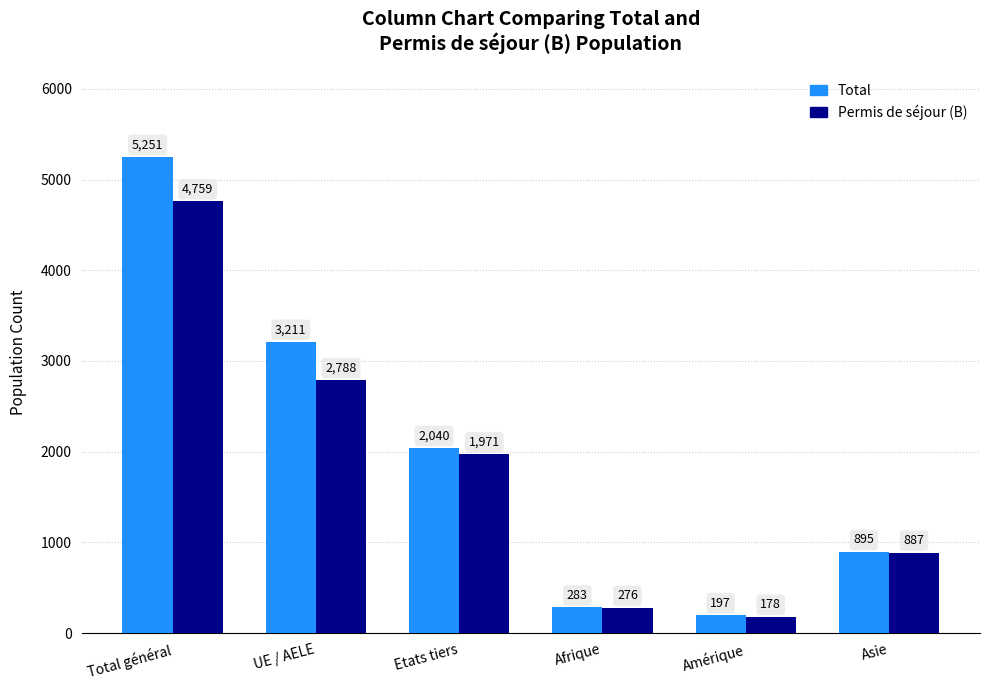

Rank the categories by Permis de séjour (B) value from highest to lowest.

Total général, UE / AELE, Etats tiers, Asie, Afrique, Amérique